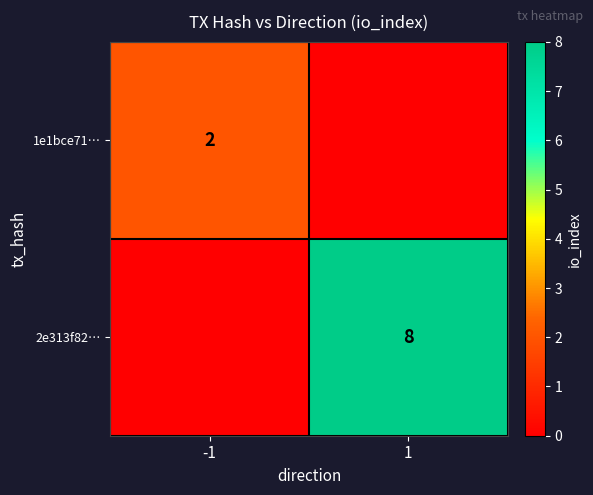

True or false: 2e313f82… has a value of 14 at 1.

False